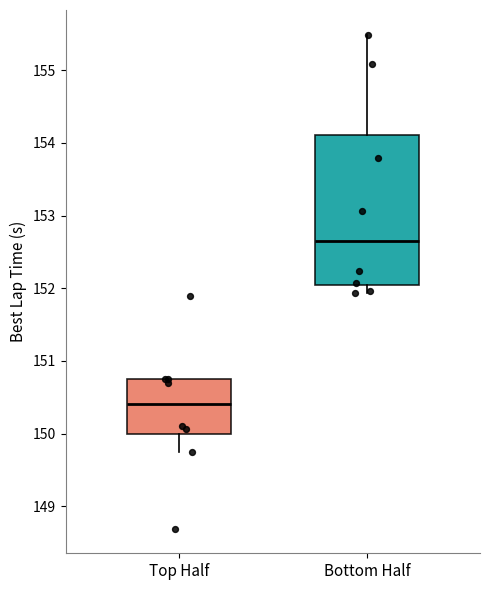

Reading left to right, transcribe this box plot: for each box, give where its median line is, the range the box spans, and where its two whiskers end, as read against the y-axis. The values are not printed on the chart, so give them approximately, as read against the axis.

Top Half: median 150.4, box 150.0 to 150.8, whiskers 149.7 to 150.8
Bottom Half: median 152.6, box 152.0 to 154.1, whiskers 151.9 to 155.5